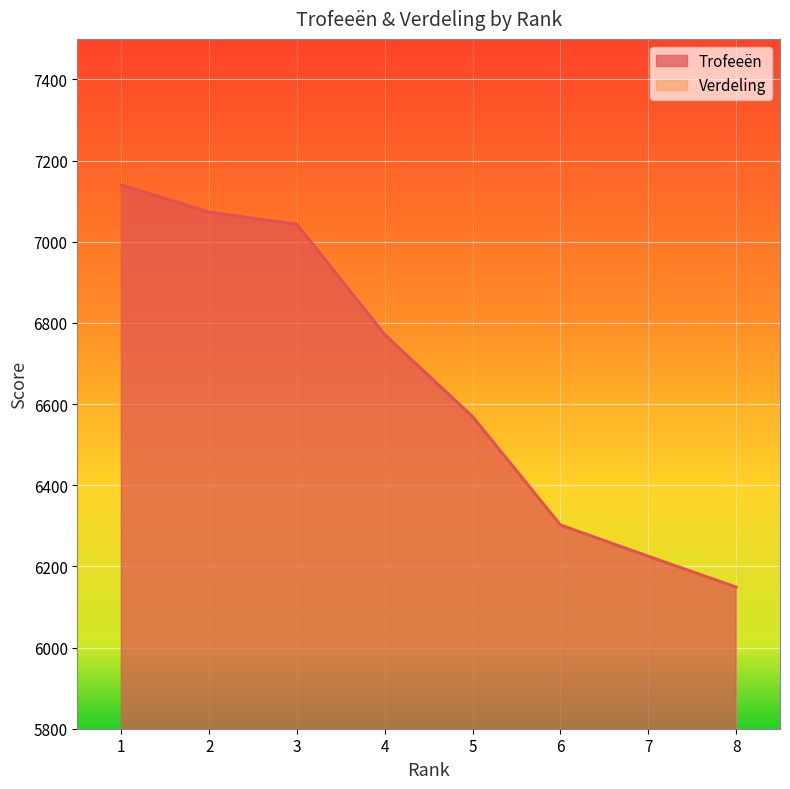

The Trofeeën series shows 8211 at 6. True or false?

False